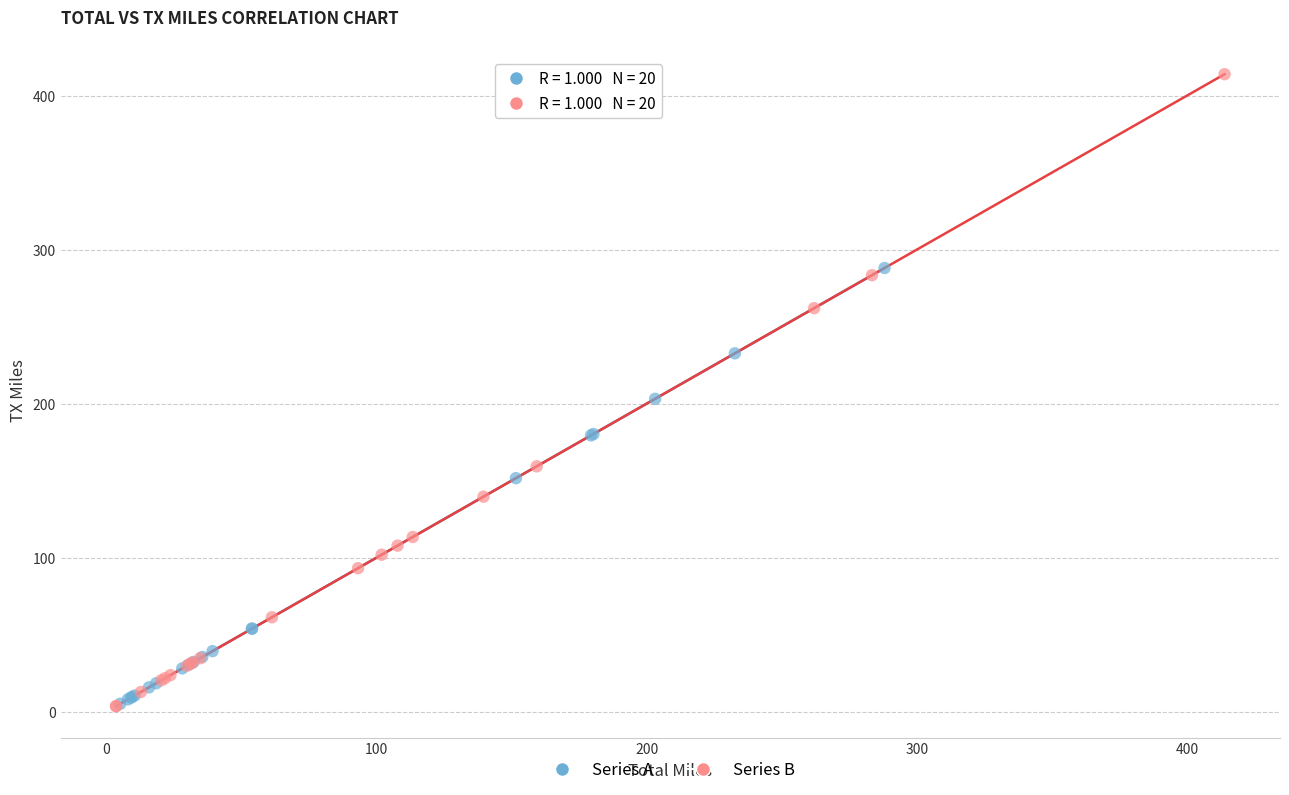

Which series has the largest Y range (max minus min)?

Series B